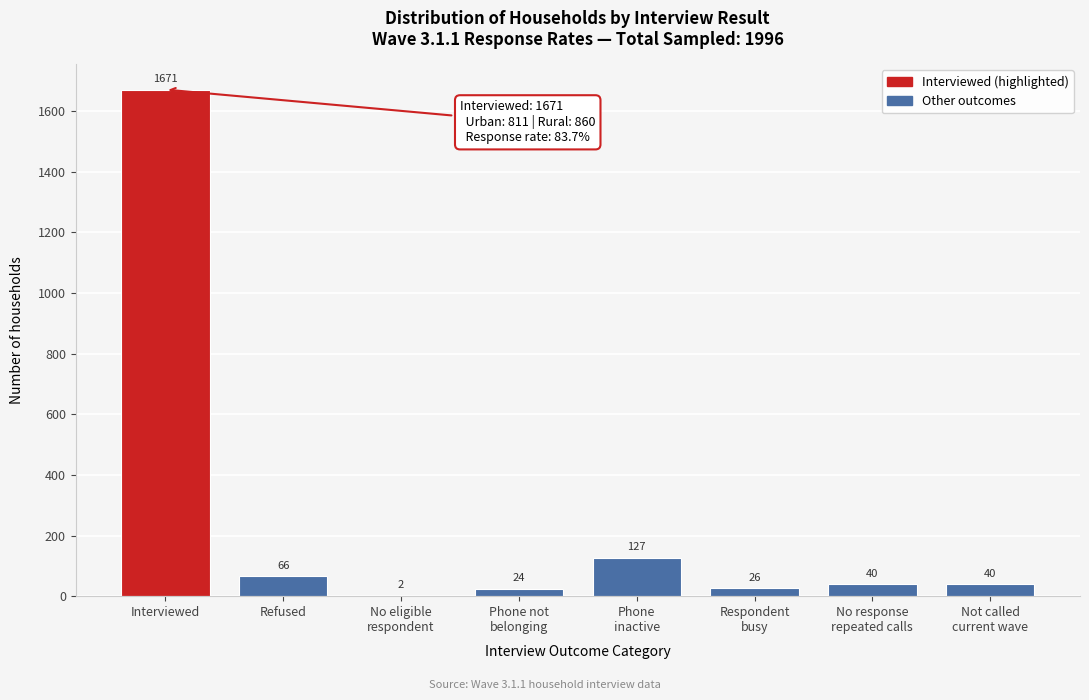

The value at Interviewed is 1671. True or false?

True